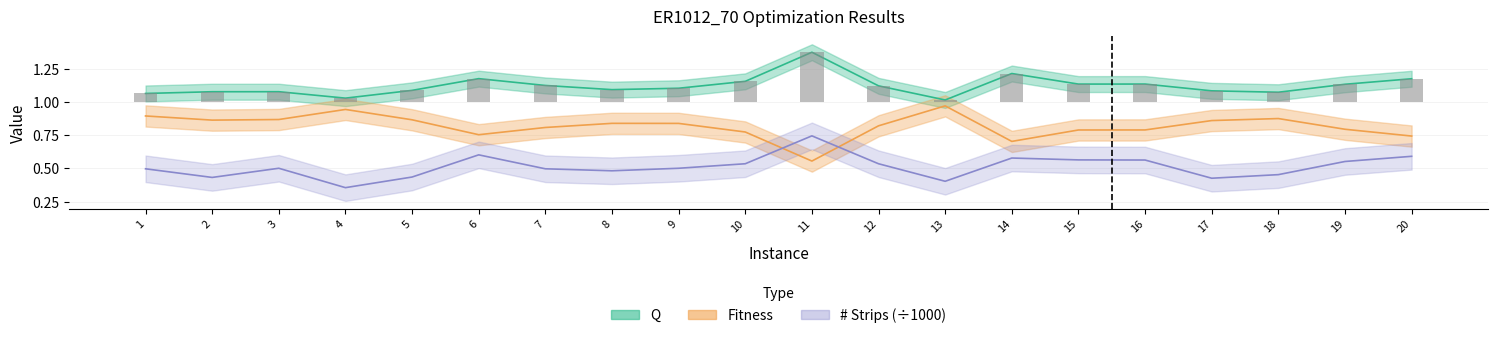

Reading right to left, what are all the values shown in this chart?

Q: 20=1.2	19=1.1	18=1.1	17=1.1	16=1.1	15=1.1	14=1.2	13=1.0	12=1.1	11=1.4	10=1.2	9=1.1	8=1.1	7=1.1	6=1.2	5=1.1	4=1.0	3=1.1	2=1.1	1=1.1
Fitness: 20=0.7	19=0.8	18=0.9	17=0.9	16=0.8	15=0.8	14=0.7	13=1.0	12=0.8	11=0.6	10=0.8	9=0.8	8=0.8	7=0.8	6=0.8	5=0.9	4=0.9	3=0.9	2=0.9	1=0.9
# Strips: 20=0.6	19=0.6	18=0.5	17=0.4	16=0.6	15=0.6	14=0.6	13=0.4	12=0.5	11=0.7	10=0.5	9=0.5	8=0.5	7=0.5	6=0.6	5=0.4	4=0.4	3=0.5	2=0.4	1=0.5